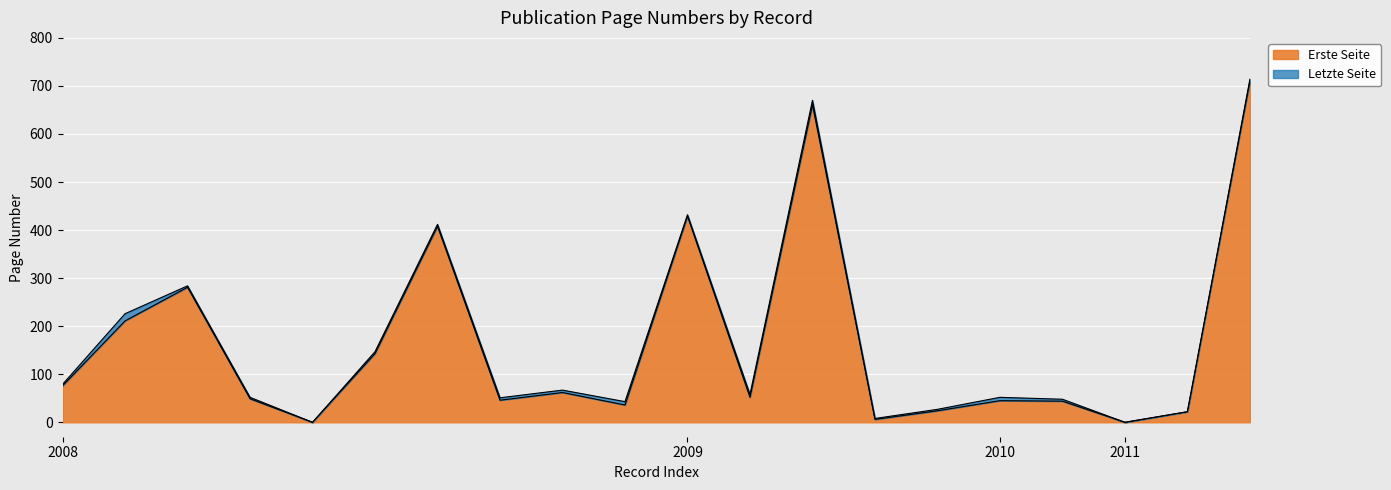

How many values in Erste Seite are above zero?

18